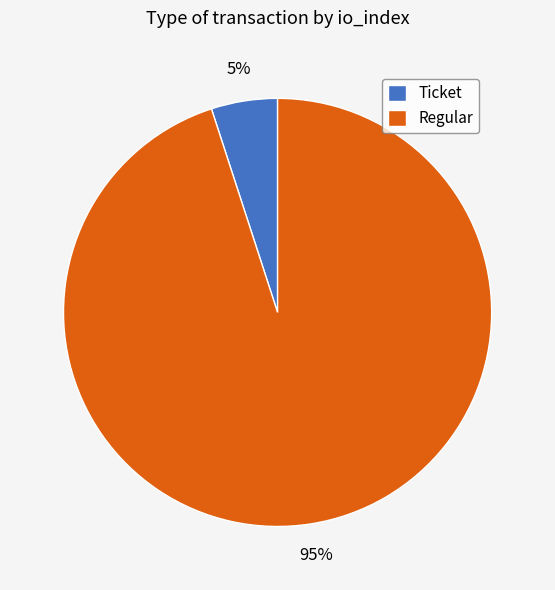

Which category has the biggest portion of the pie?

Regular